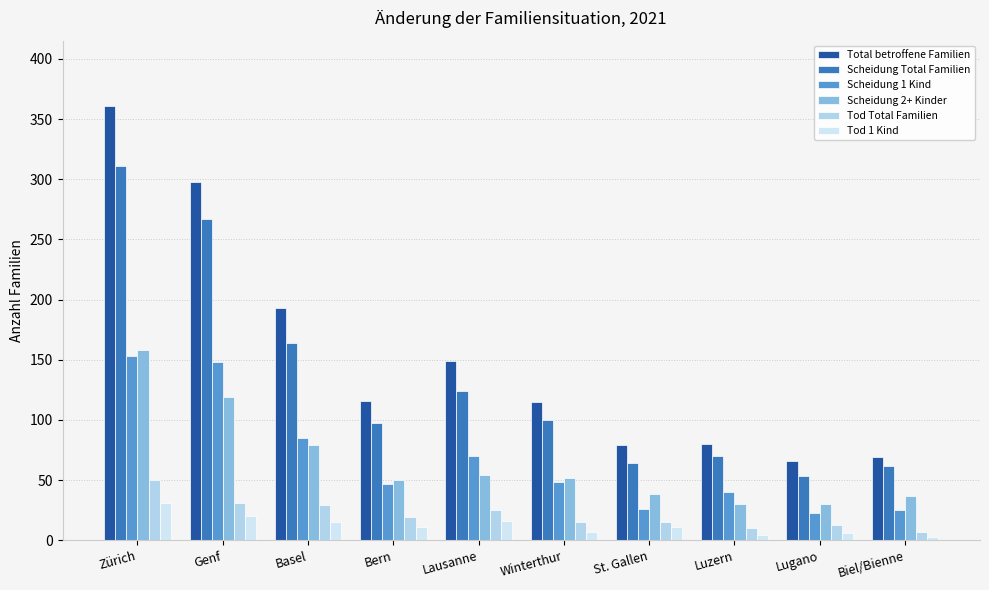

How many values in the Scheidung Total Familien series are below 100?

5